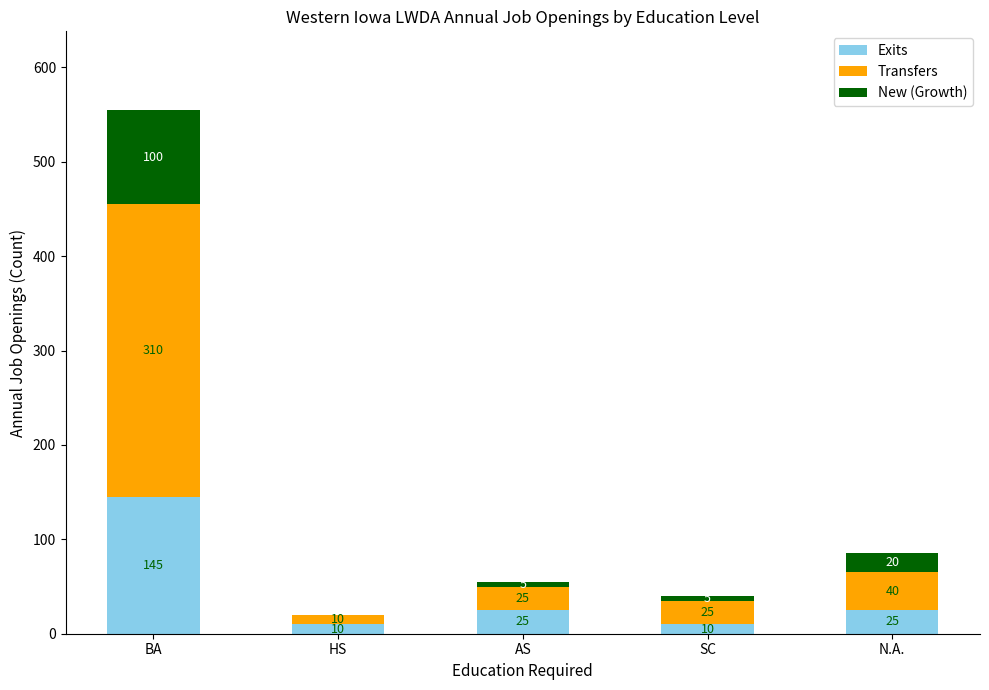

At which category is the sum across all series the highest?

BA